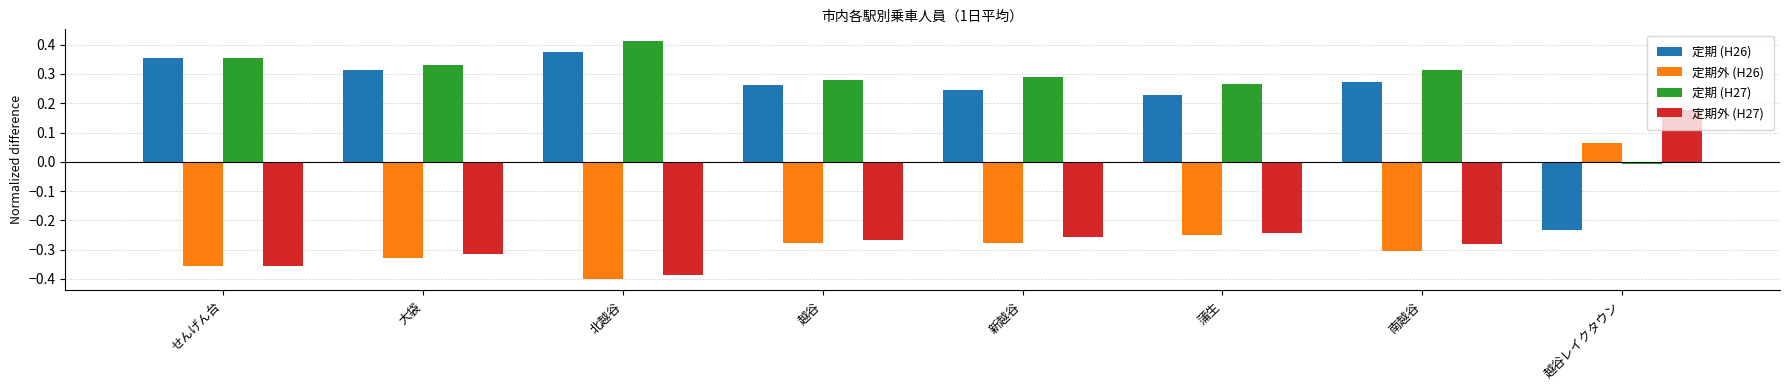

What is the difference between the highest and lowest values at 北越谷?

0.8